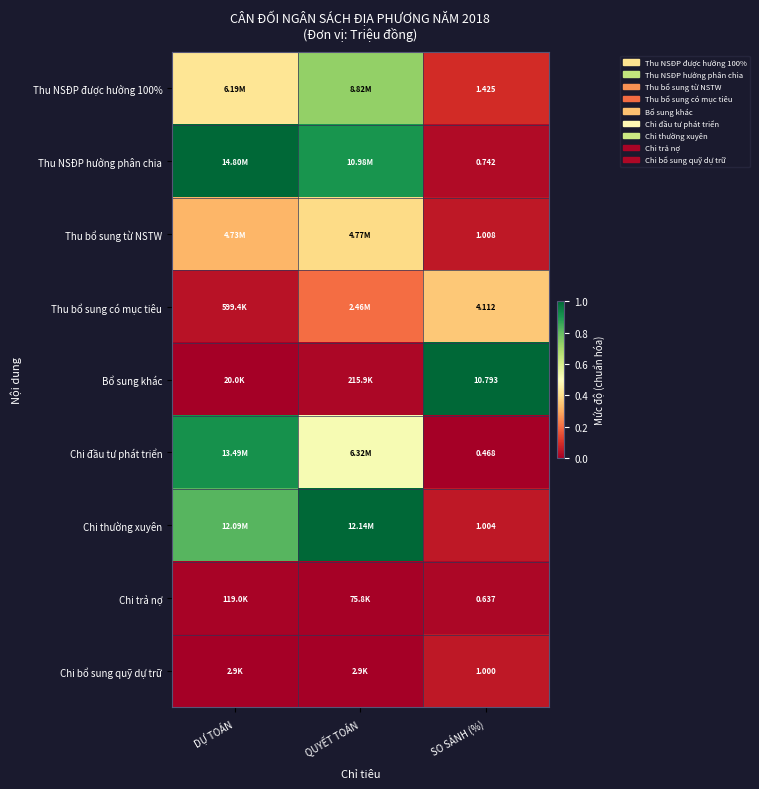

Which series changed the most between DỰ TOÁN and QUYẾT TOÁN?

Chi đầu tư phát triển